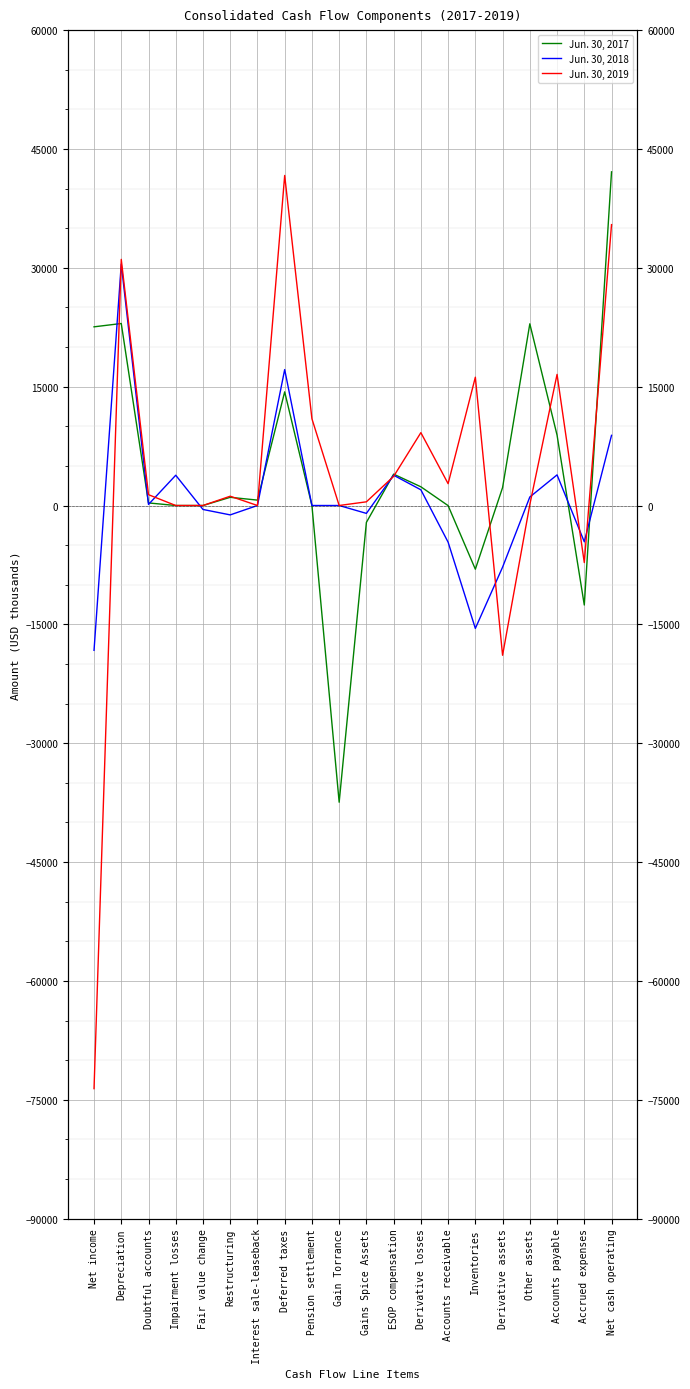

Which series has the largest total across all categories?

Jun. 30, 2017